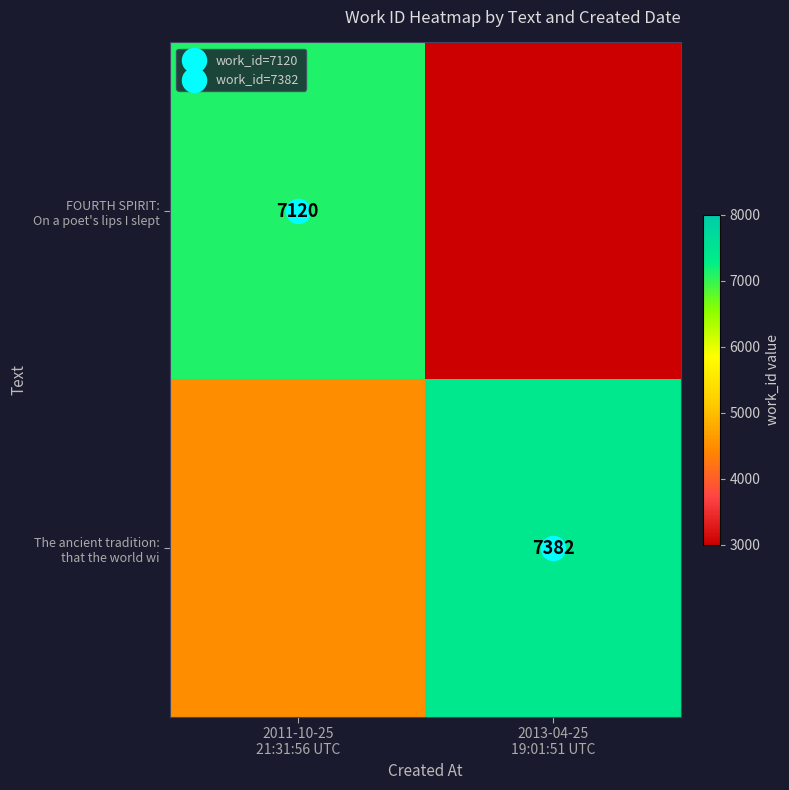

At which category is the sum across all series the highest?

2011-10-25
21:31:56 UTC